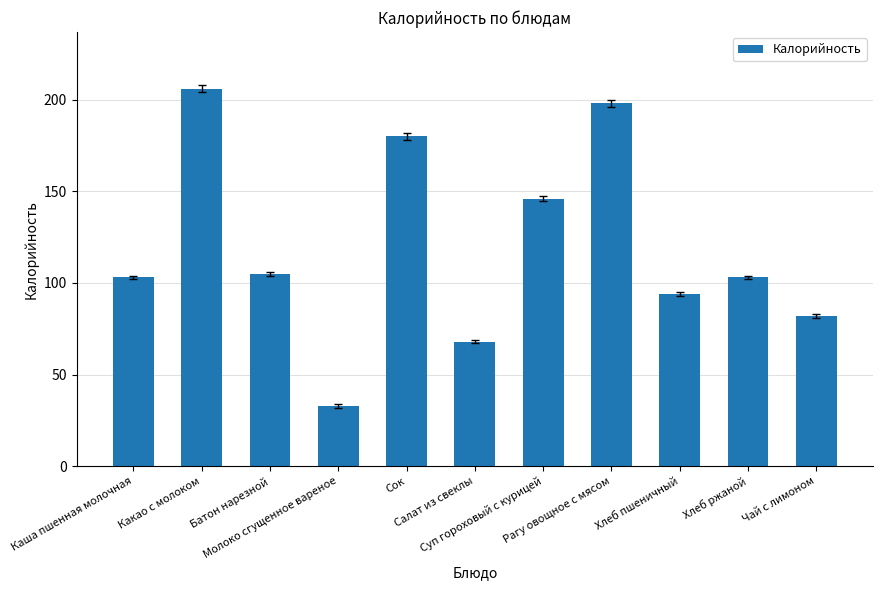

What is the sum of all values?

1318